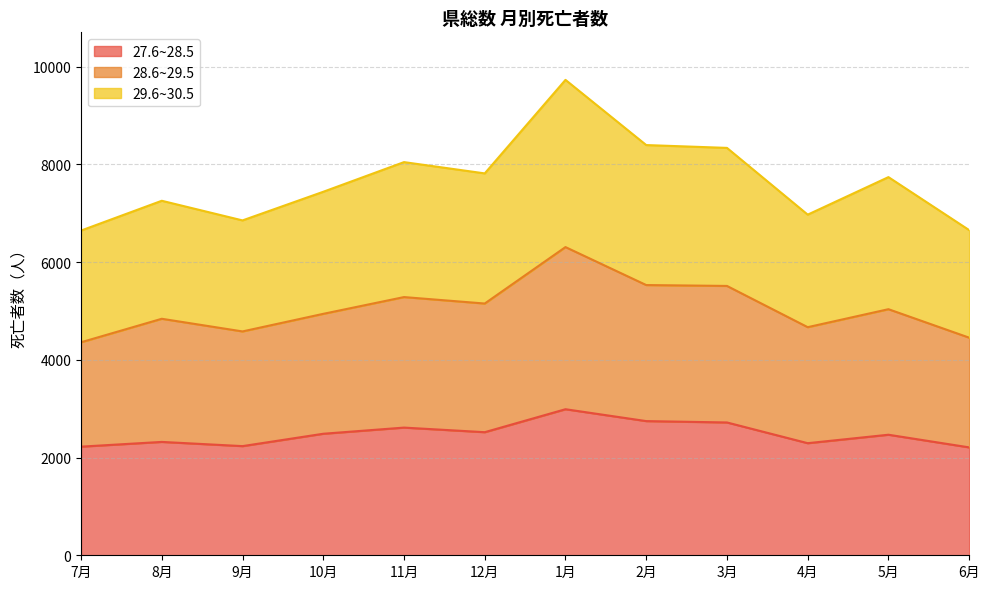

What is the total value across all series at 11月?

8046